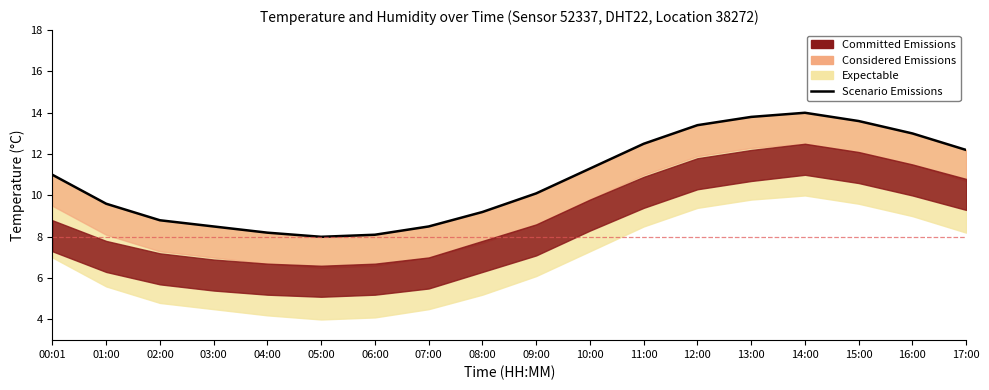

What is the label of the 4th point from the left?

03:00